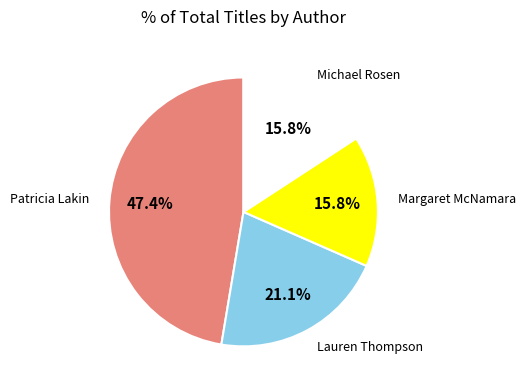

Is there a majority slice in this chart?

No